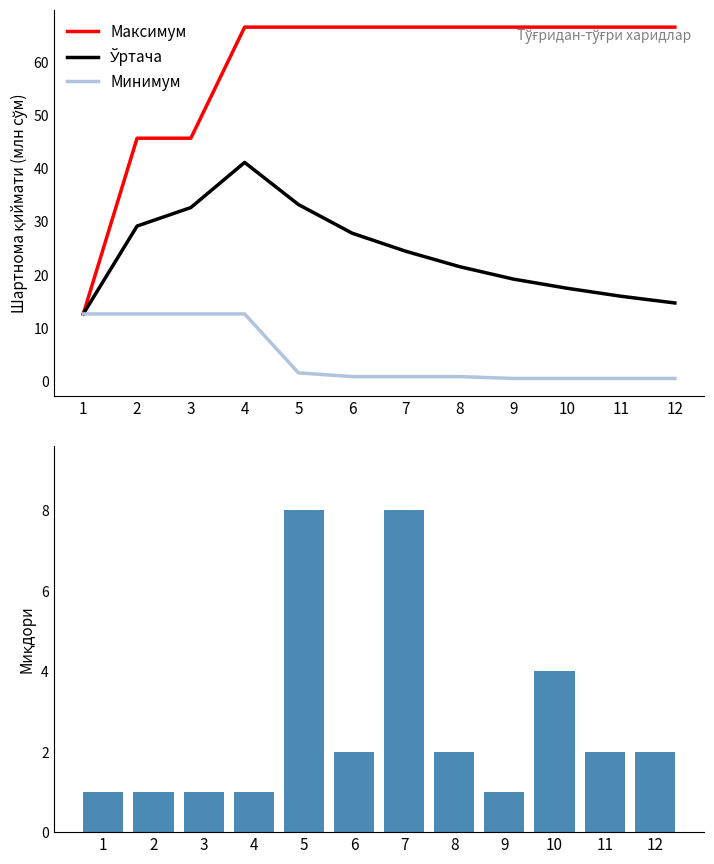

Count the Миқдори (ўлчов бирлиги) values in the range 1 to 4.

10